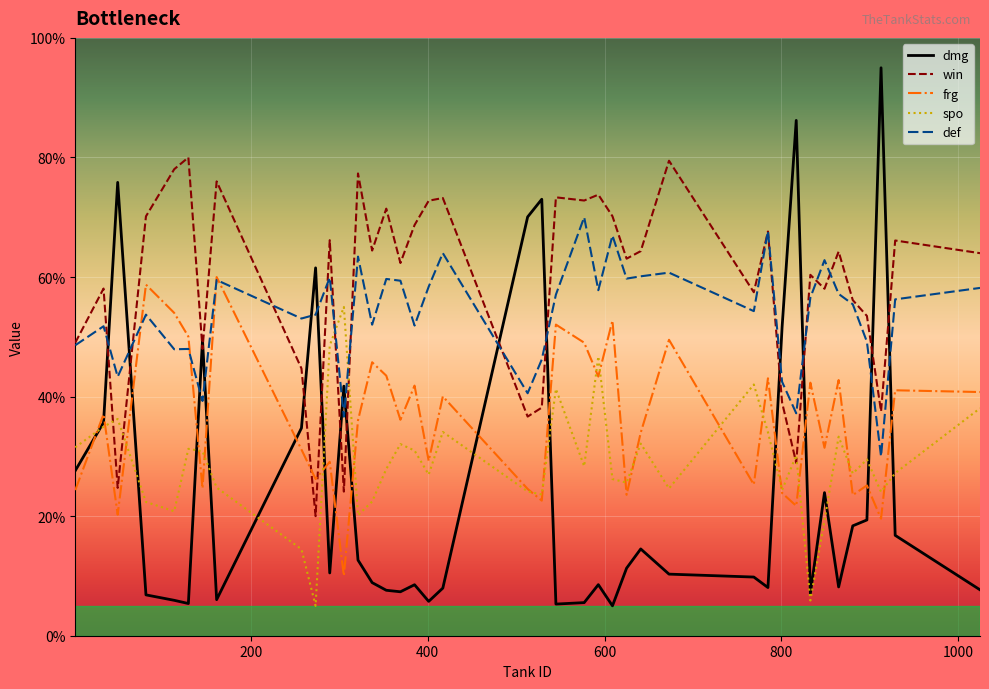

What is the highest value of the def series?

70.0